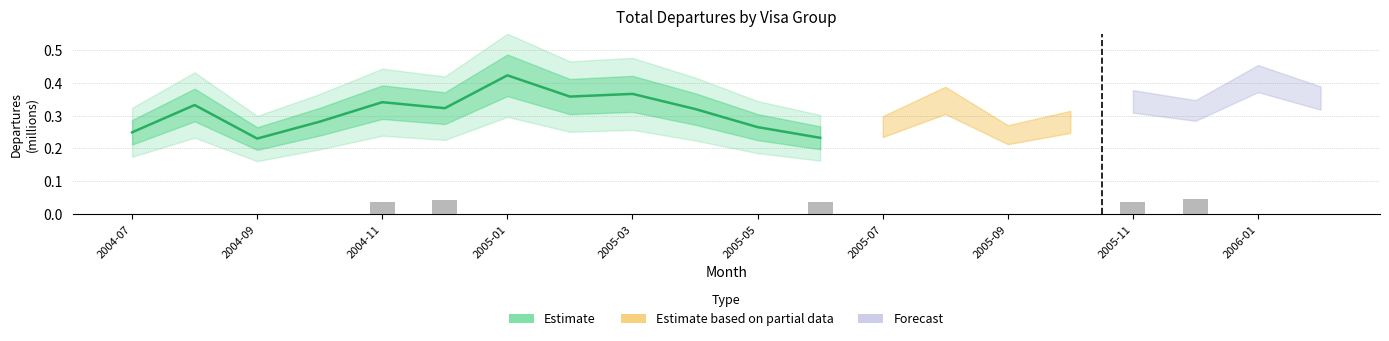

The chart shows a value of 0.3 at 2005-05. True or false?

True